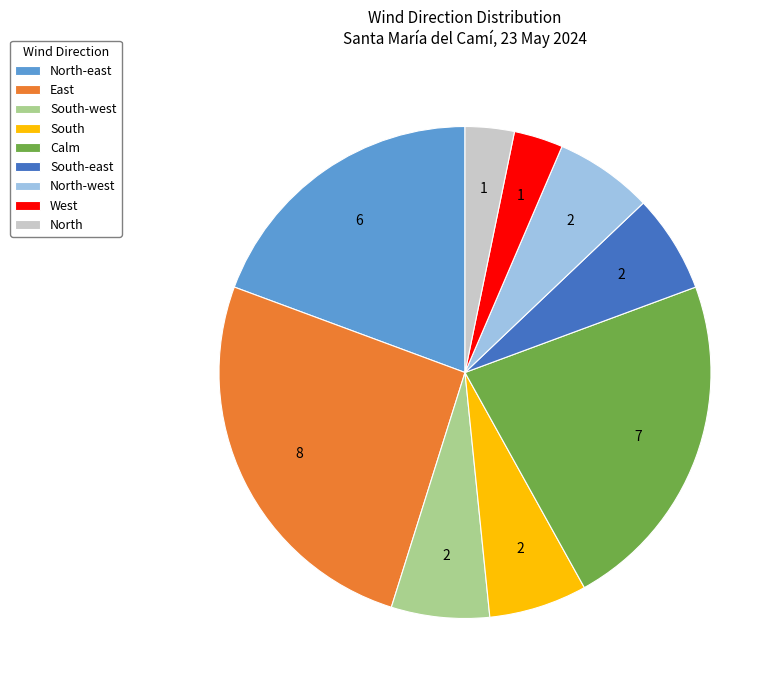

Which category has the biggest portion of the pie?

East